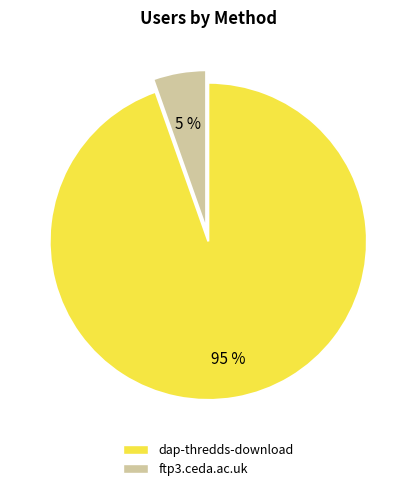

Which category has the smallest portion of the pie?

ftp3.ceda.ac.uk